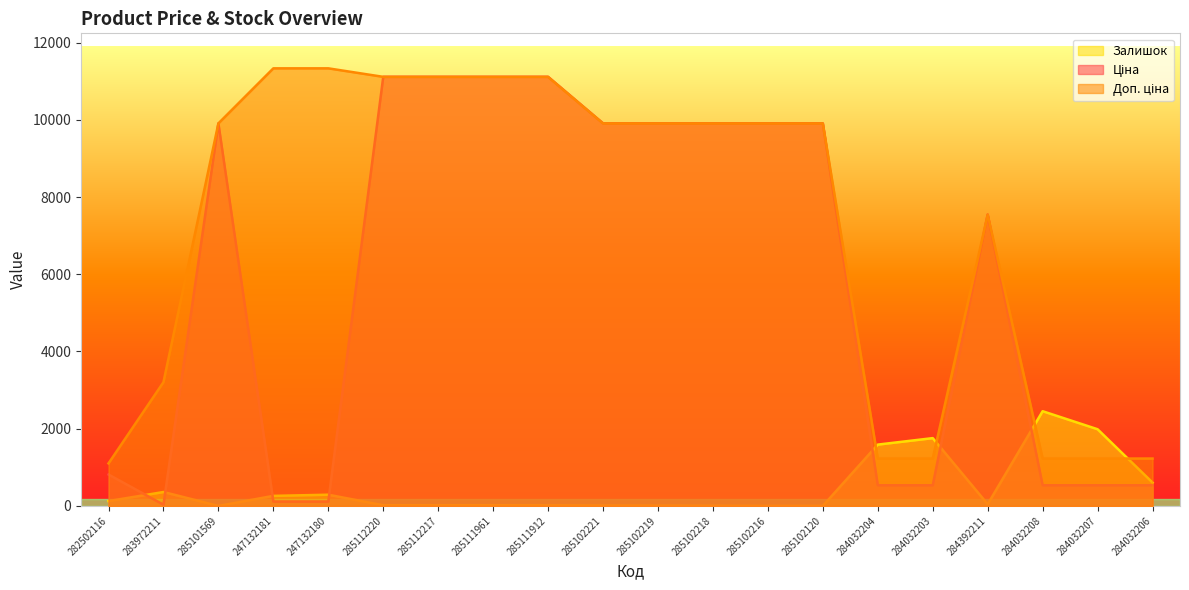

At which label is Ціна closest to 5572?

284392211